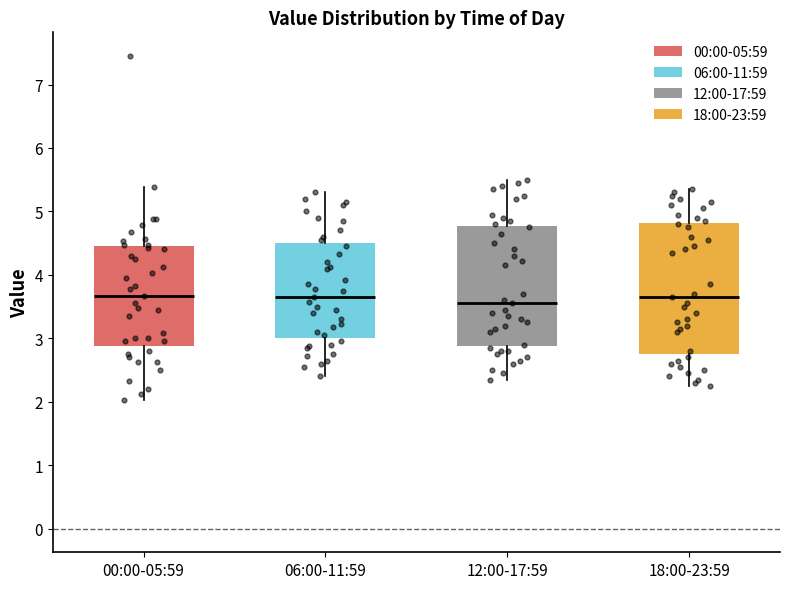

Reading left to right, read every box against the y-axis: the position of its median line, the range the box covers, and the ends of its whiskers. The values are not printed on the chart, so give them approximately, as read against the axis.

00:00-05:59: median 3.7, box 2.9 to 4.5, whiskers 2.0 to 5.4
06:00-11:59: median 3.7, box 3.0 to 4.5, whiskers 2.4 to 5.3
12:00-17:59: median 3.6, box 2.9 to 4.8, whiskers 2.4 to 5.5
18:00-23:59: median 3.7, box 2.8 to 4.8, whiskers 2.3 to 5.4